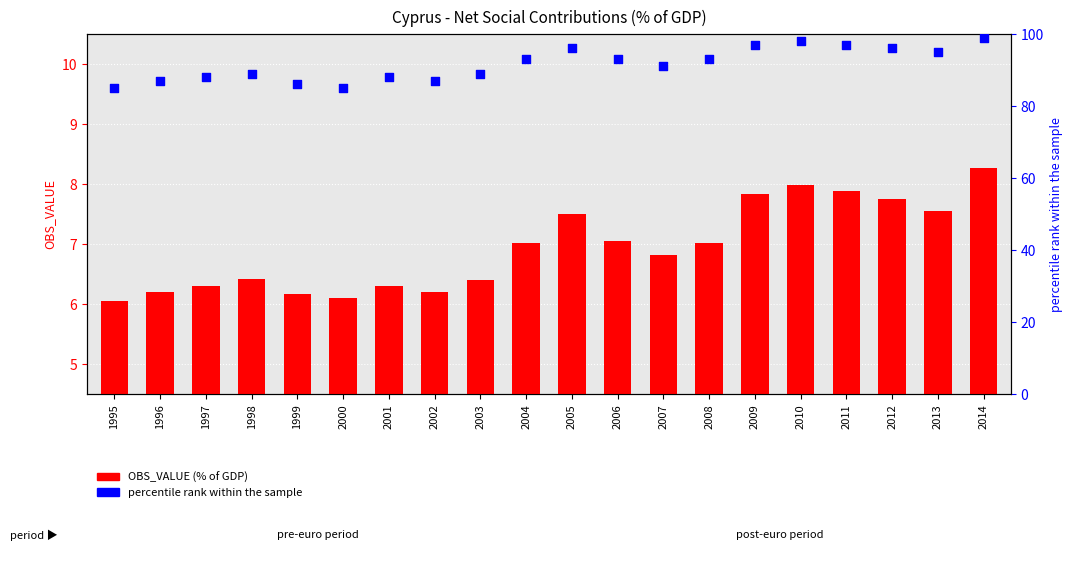

Which series has the largest total across all categories?

percentile rank within the sample